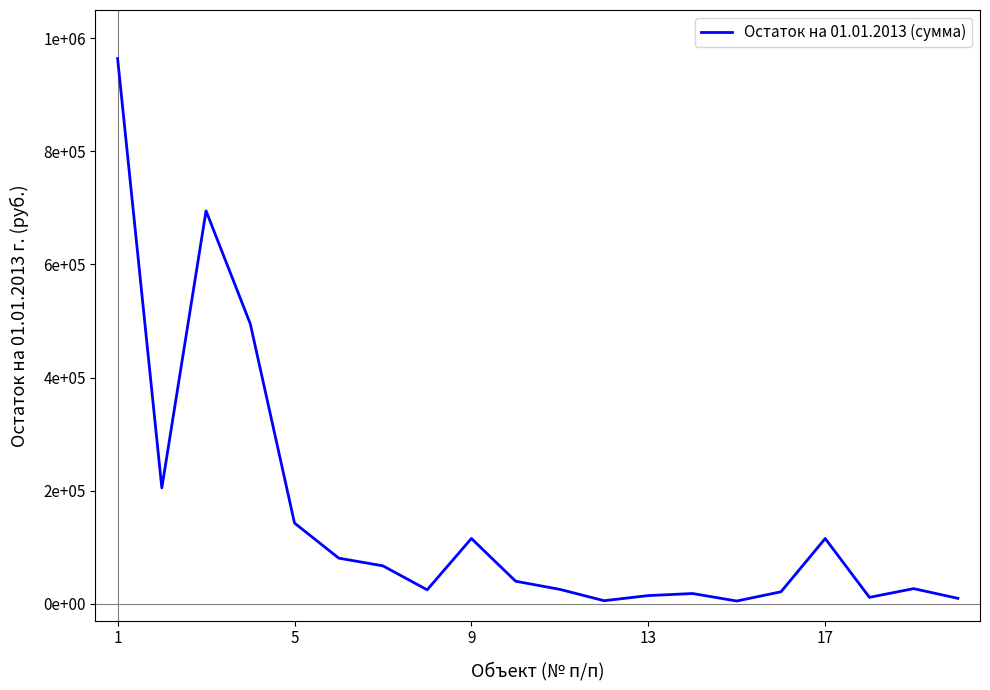

Is this an area chart (filled region under the line)?

No